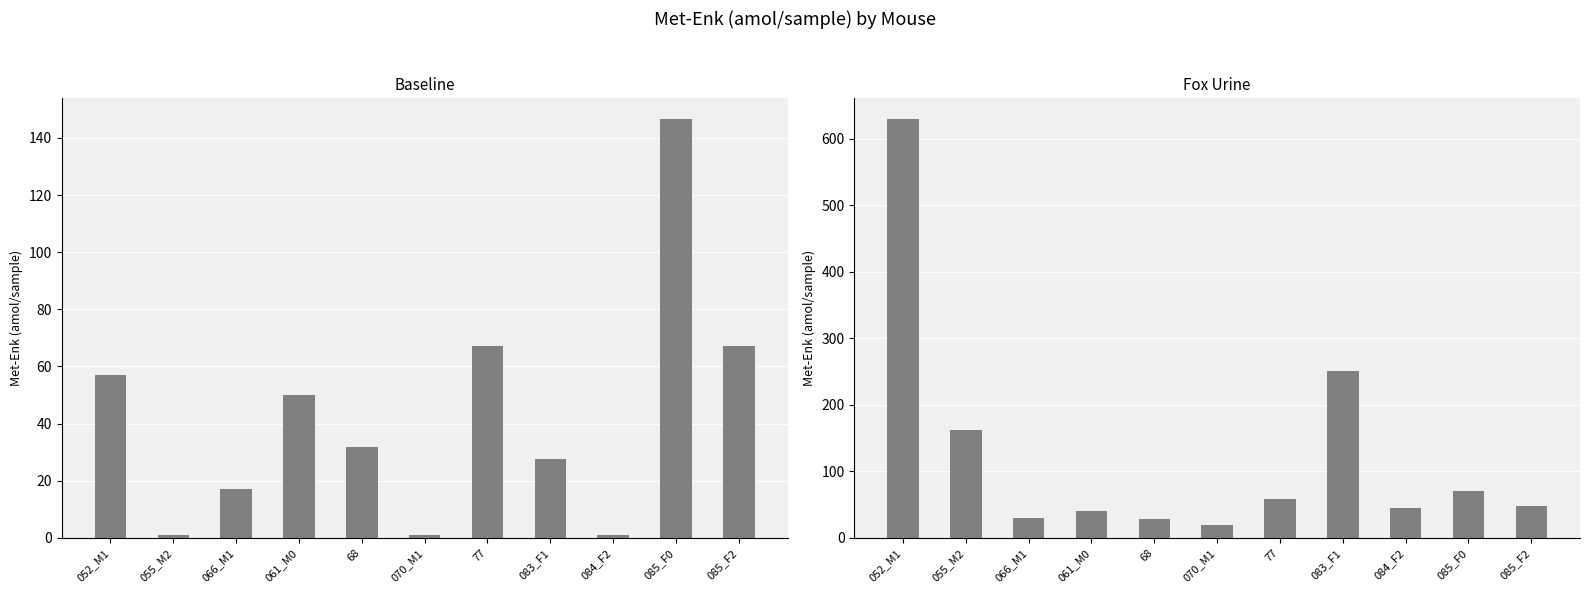

Does the chart contain any negative values?

No